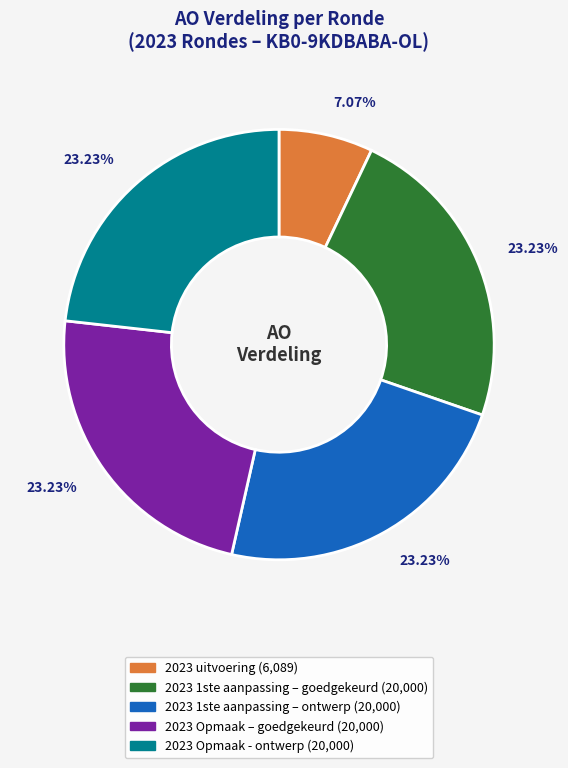

What is the smallest slice in the pie chart?

2023 uitvoering